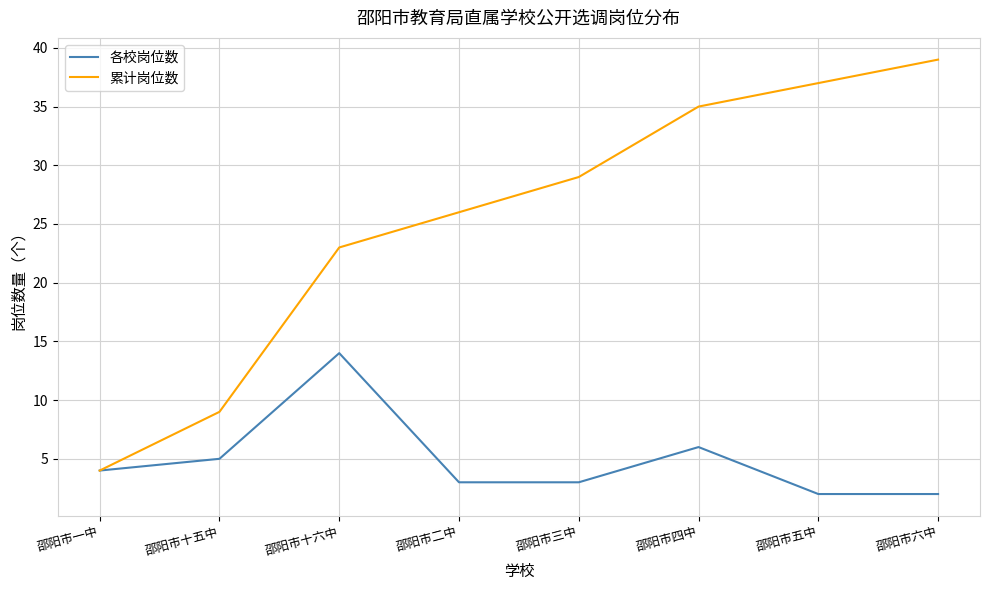

Reading left to right, extract all data points from this chart.

各校岗位数: 邵阳市一中=4	邵阳市十五中=5	邵阳市十六中=14	邵阳市二中=3	邵阳市三中=3	邵阳市四中=6	邵阳市五中=2	邵阳市六中=2
累计岗位数: 邵阳市一中=4	邵阳市十五中=9	邵阳市十六中=23	邵阳市二中=26	邵阳市三中=29	邵阳市四中=35	邵阳市五中=37	邵阳市六中=39